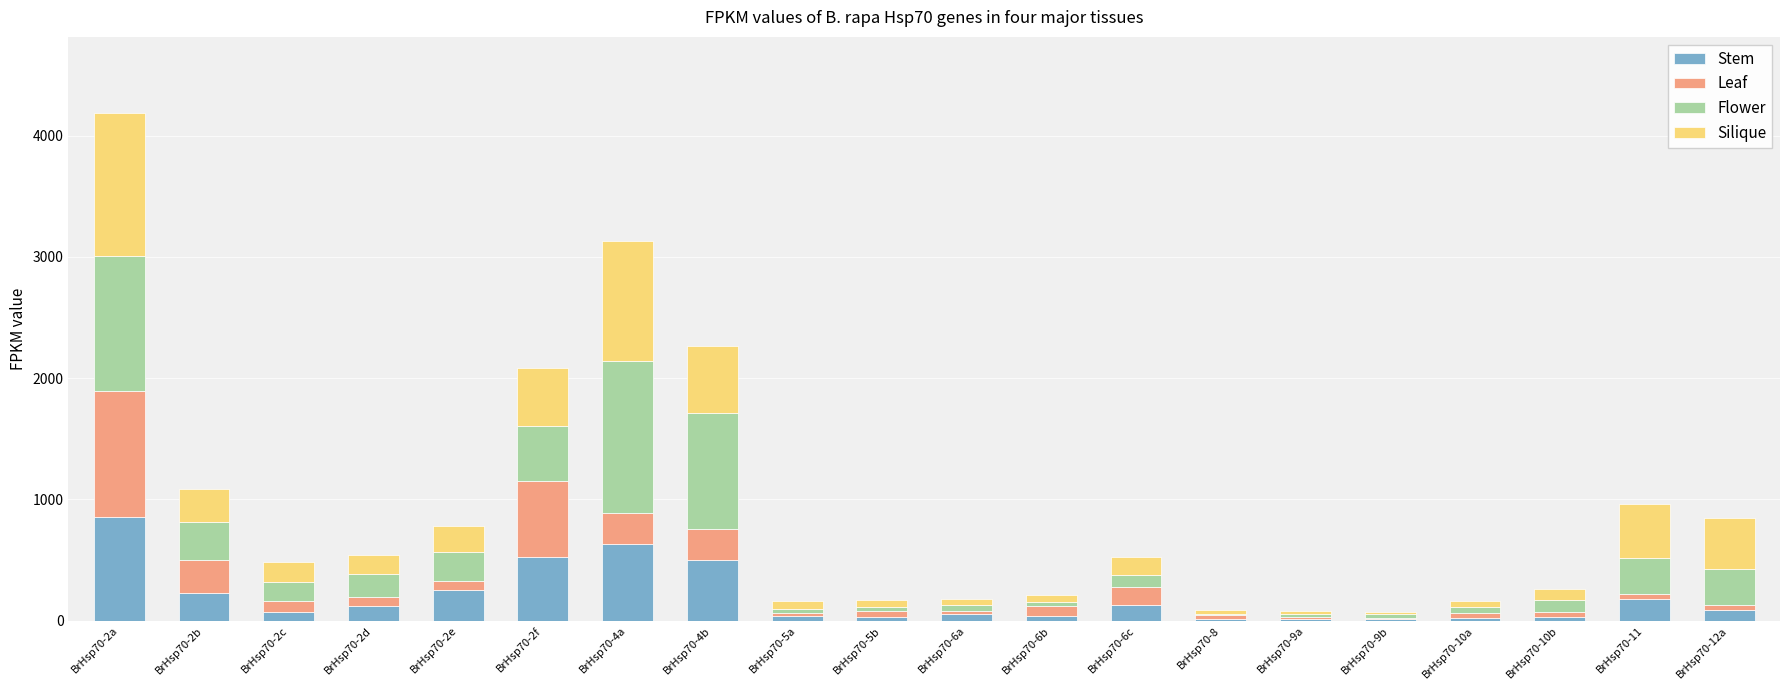

At which category is the sum across all series the highest?

BrHsp70-2a